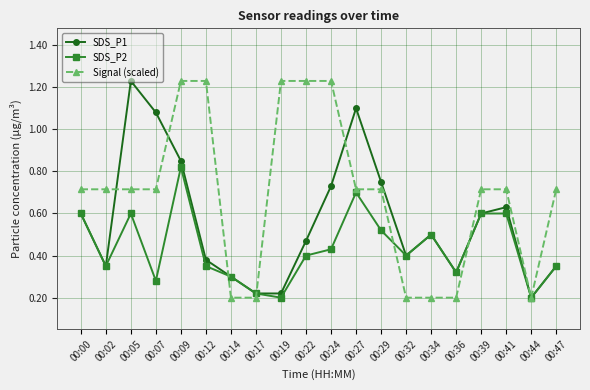

Between 00:12 and 00:36, which series saw the biggest shift?

Signal (scaled)